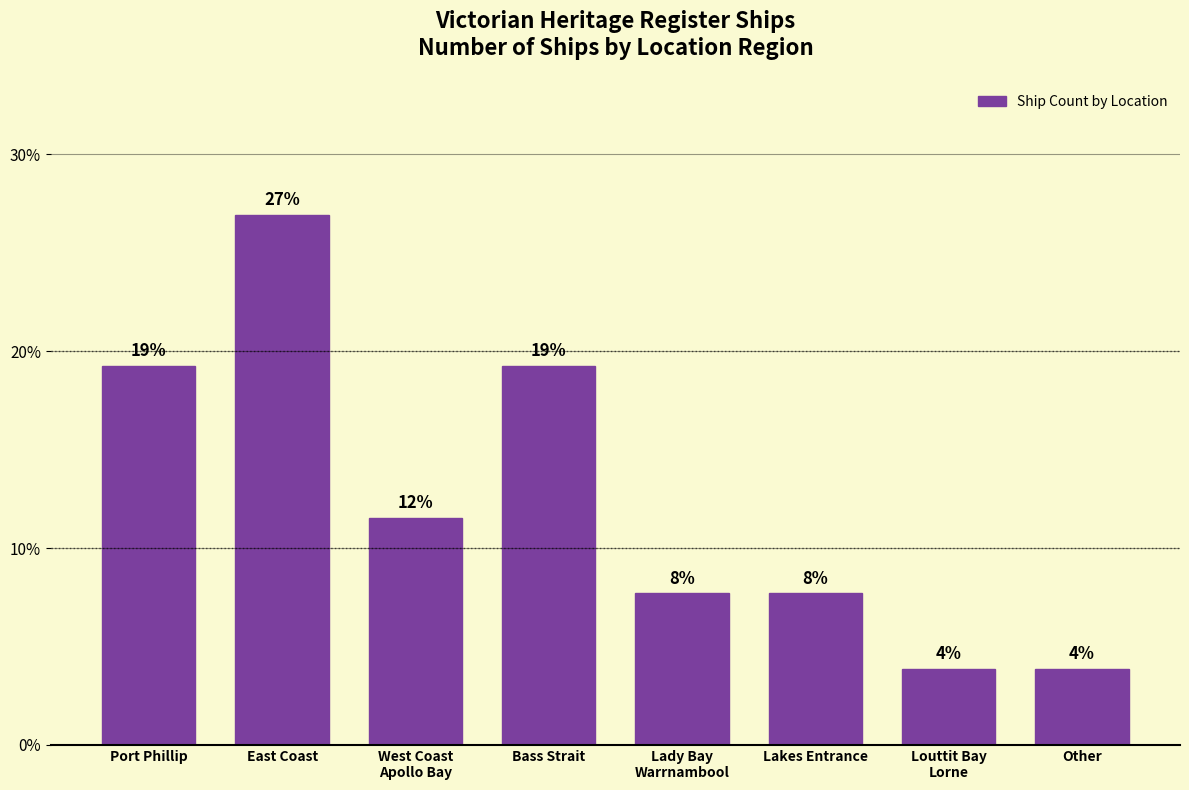

How many bars are there in total?

8